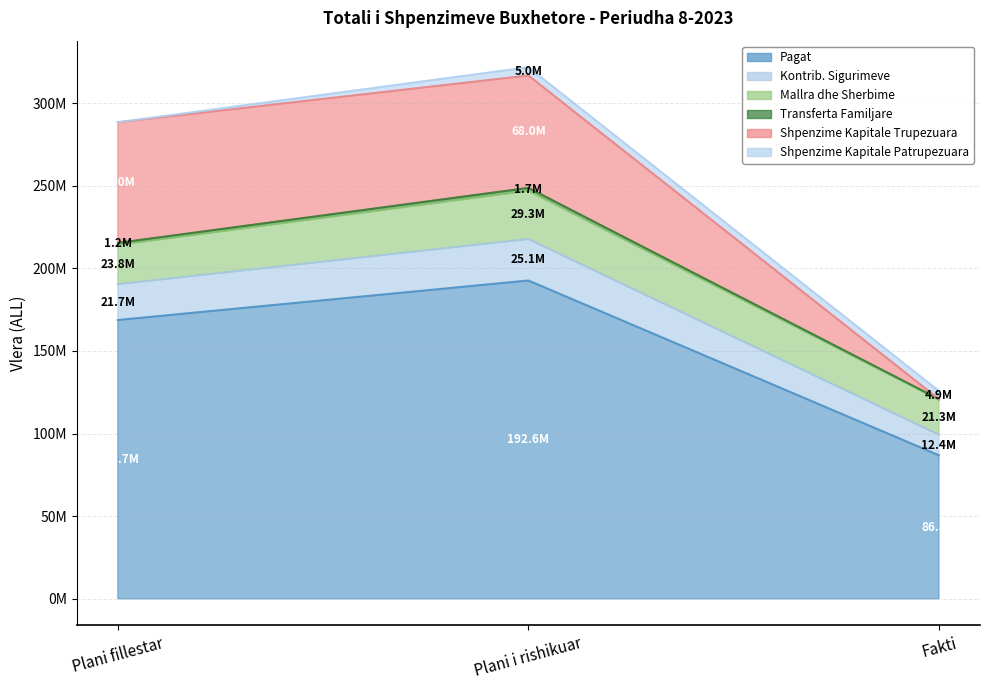

Count the number of categories in the chart.

3